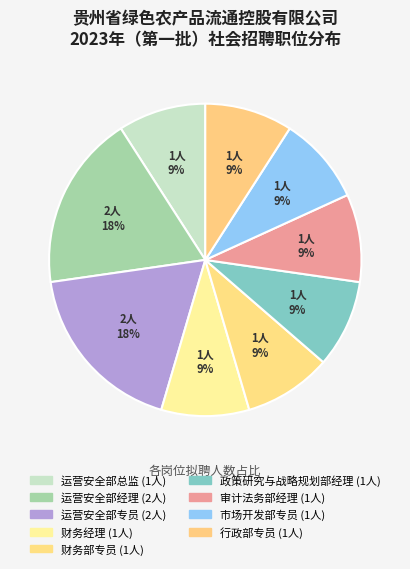

Count the number of slices in the pie.

9